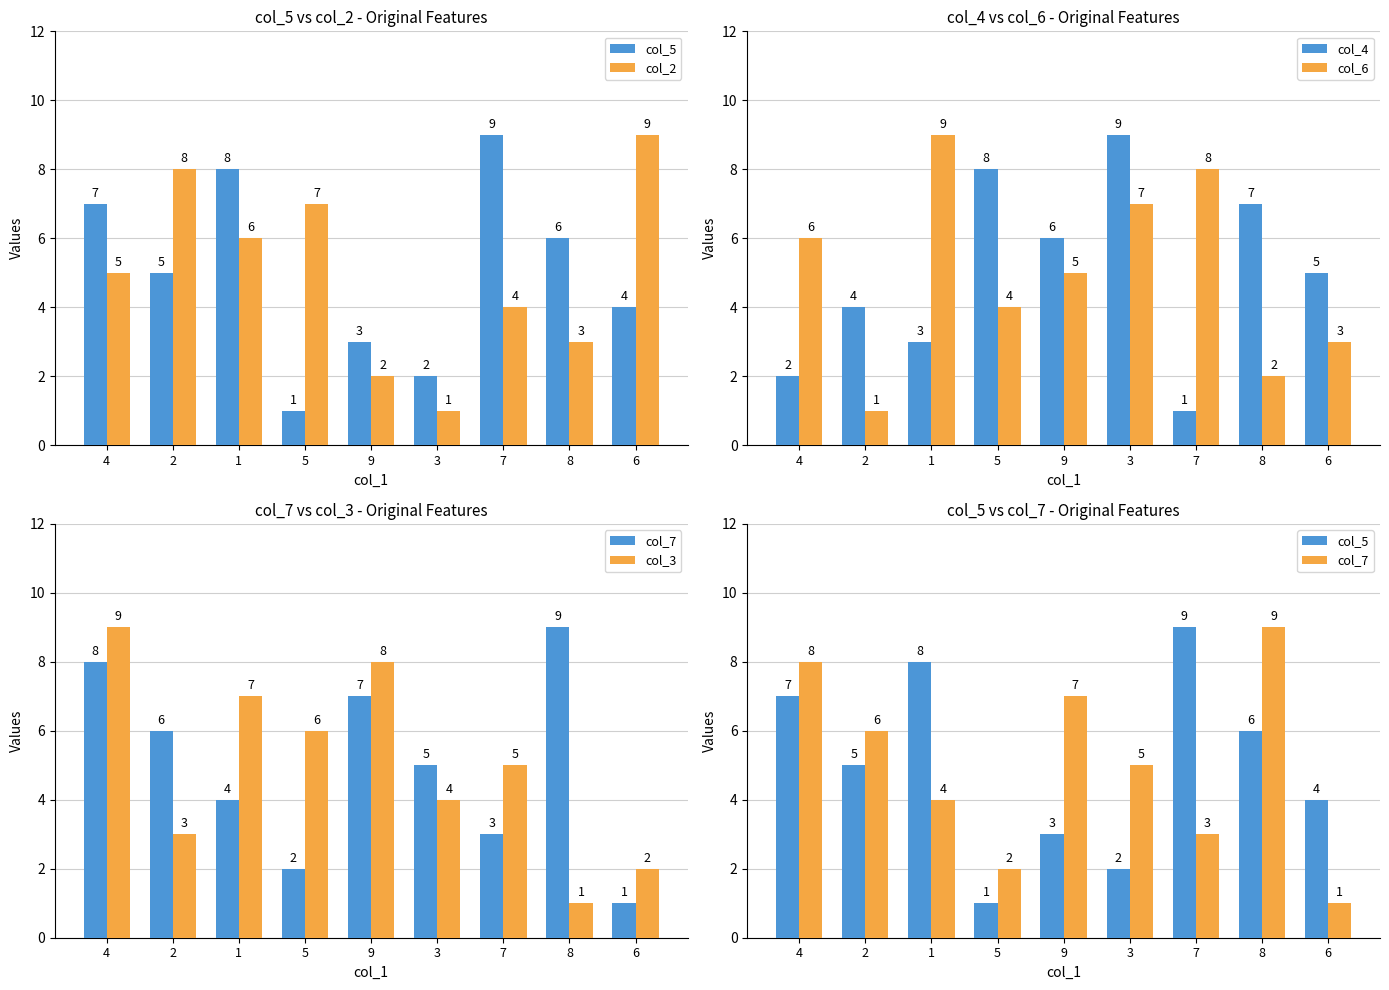

What is the total value across all series at 3?

28